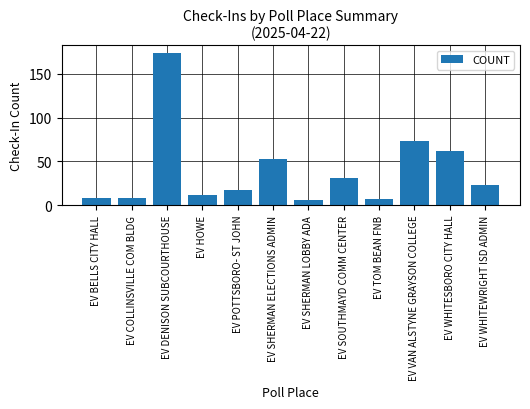

Reading left to right, transcribe all the data shown in this chart.

8	8	174	11	17	53	6	31	7	73	62	23